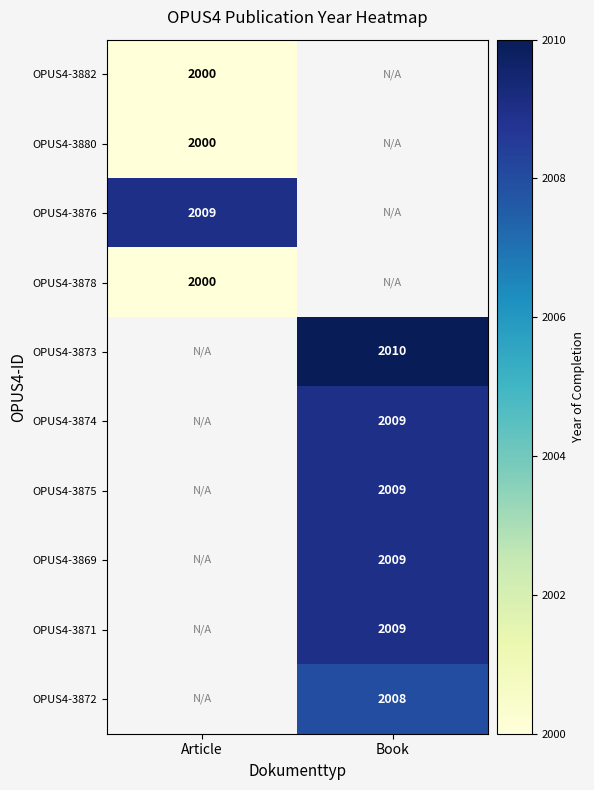

The OPUS4-3874 series shows 1338 at Book. True or false?

False